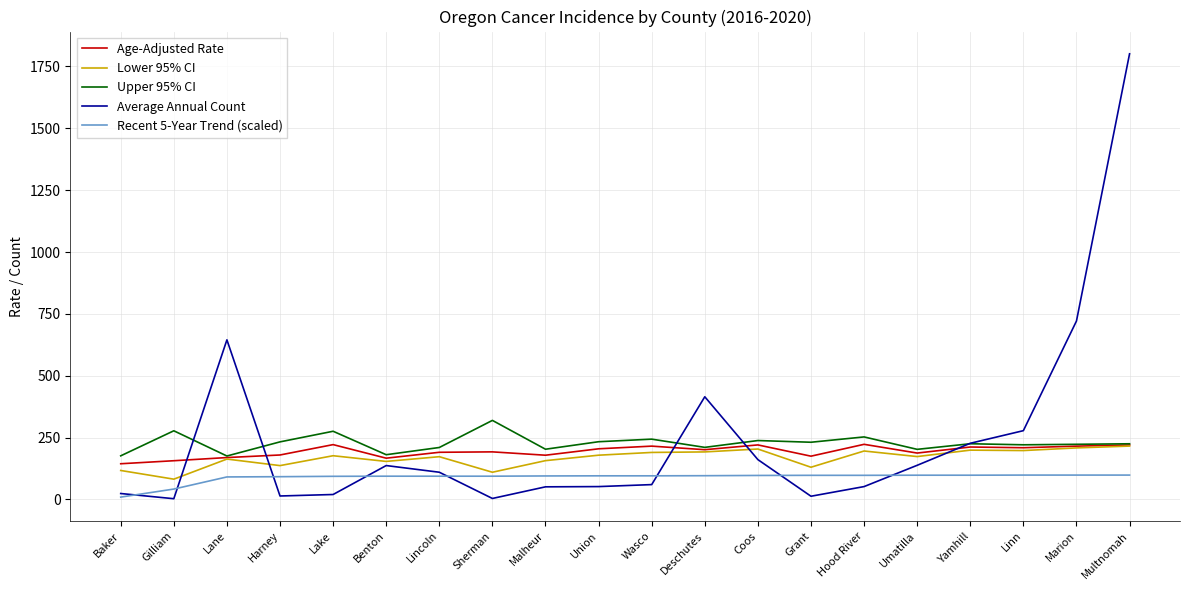

Which series has the largest range (max minus min)?

Average Annual Count